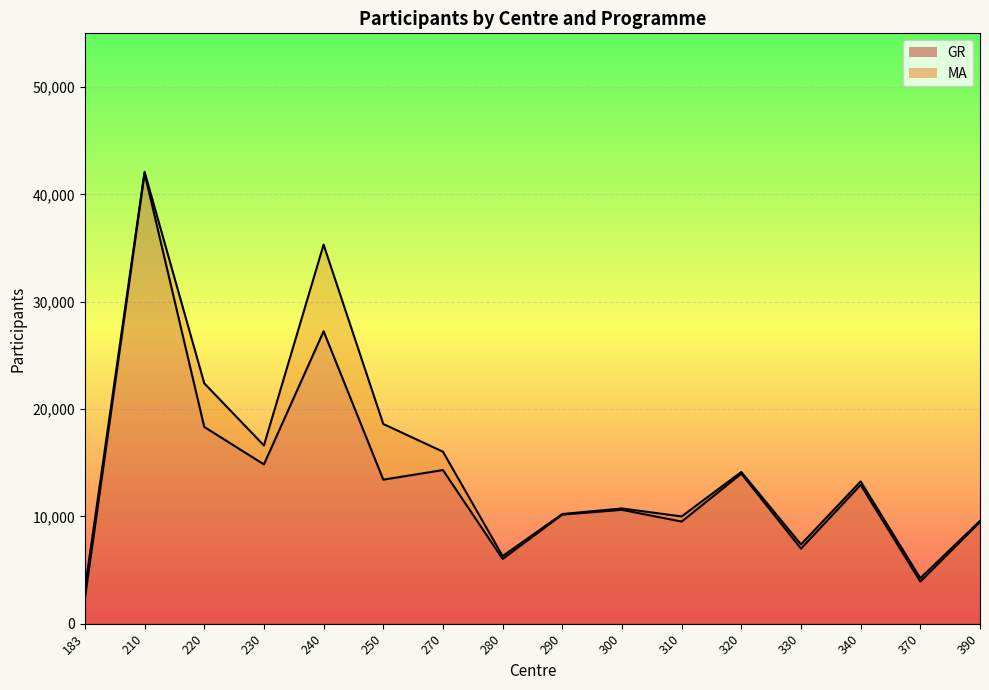

Which category has the highest value across all series?

210